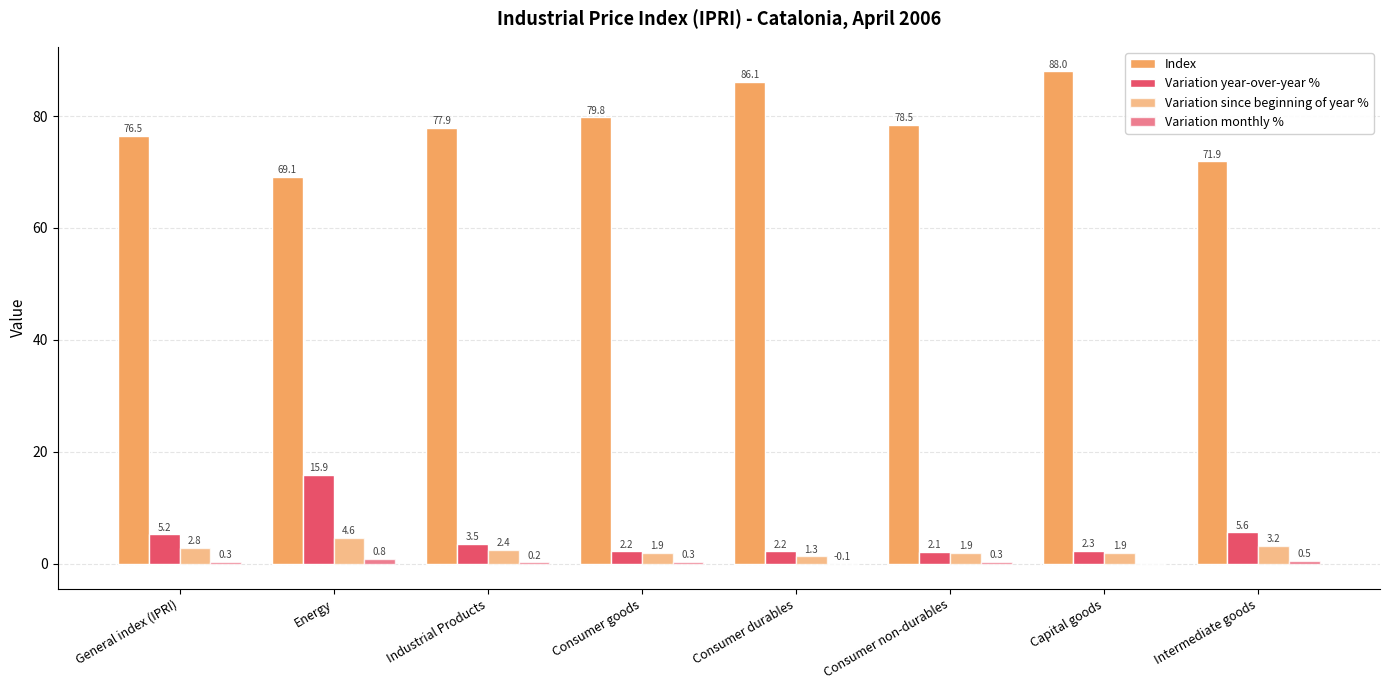

At which label does Variation since beginning of year % reach its peak?

Energy